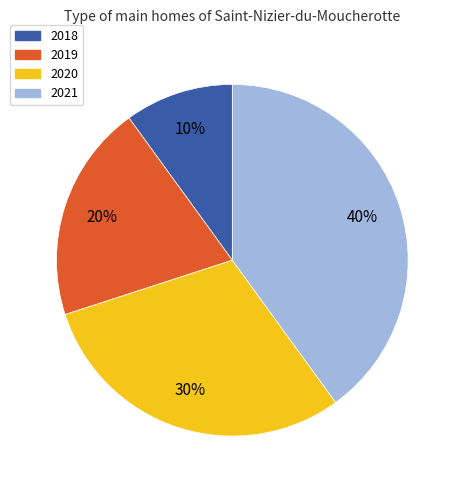

Which slice is the smallest?

2018